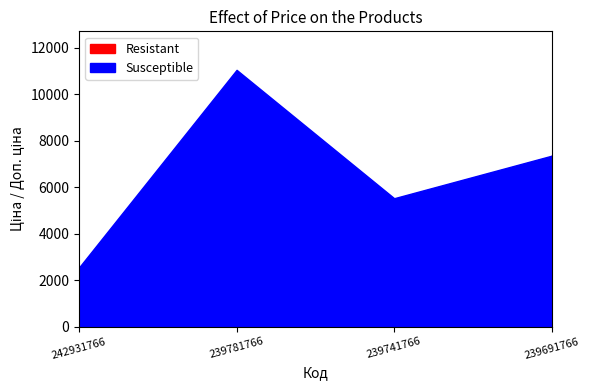

Reading right to left, what are all the values shown in this chart?

Resistant: 239691766=7360.2	239741766=55.3	239781766=110.5	242931766=2545.8
Susceptible: 239691766=7360.2	239741766=5528.0	239781766=11055.0	242931766=2546.0